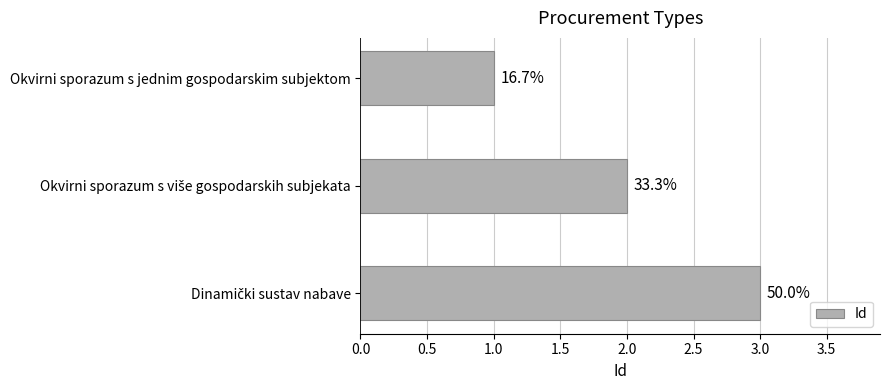

How many bars are there in total?

3